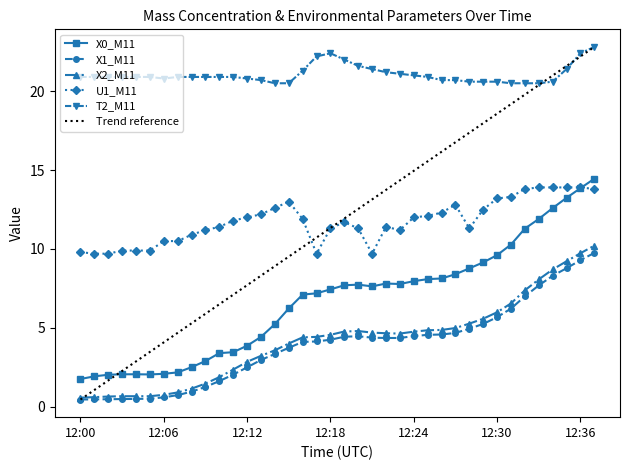

Rank the series by their maximum value, from lowest to highest.

X1_M11, X2_M11, U1_M11, X0_M11, T2_M11